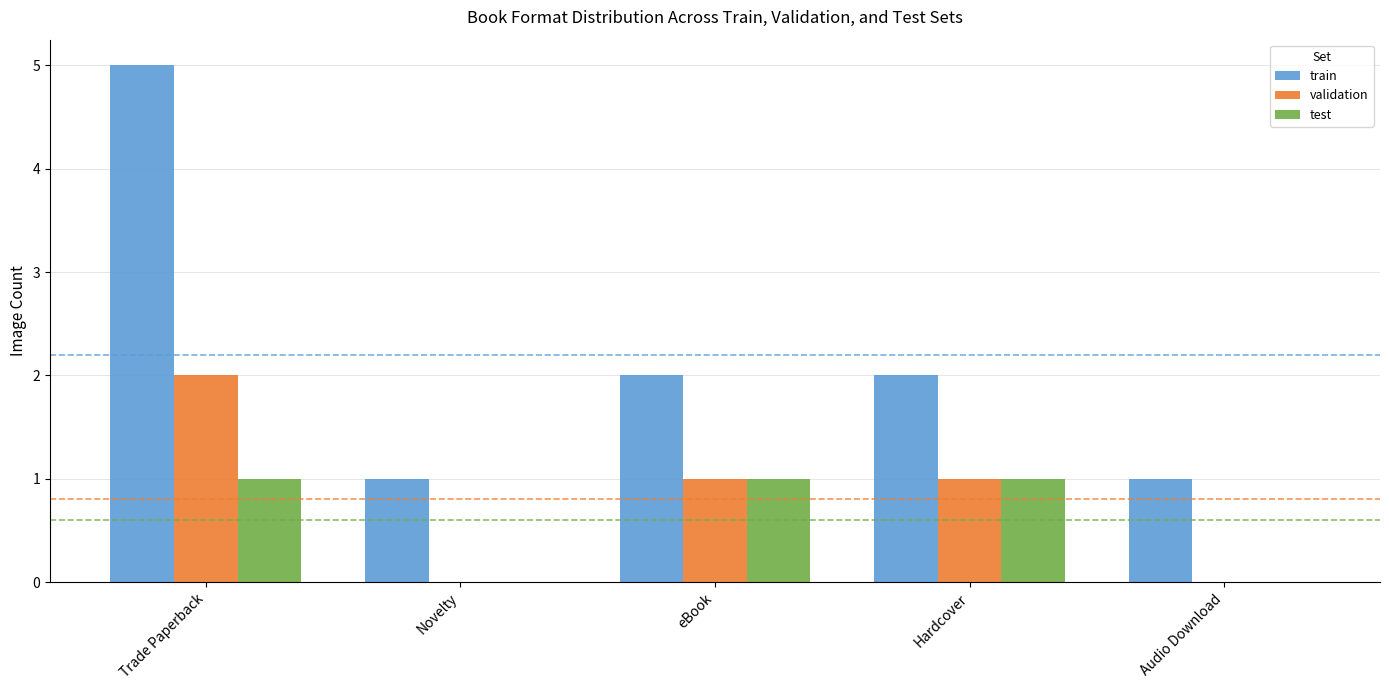

True or false: validation has a value of 1 at Hardcover.

True